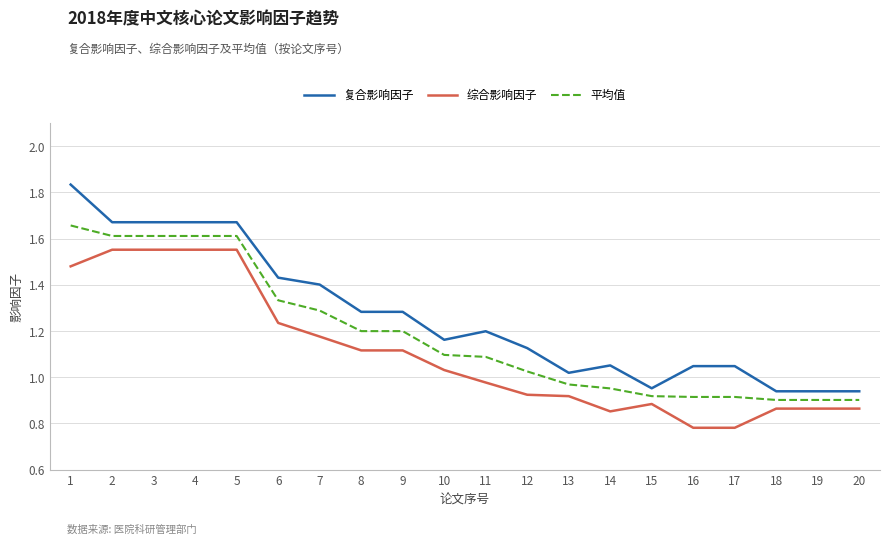

At which category does the chart reach its peak across all series?

1